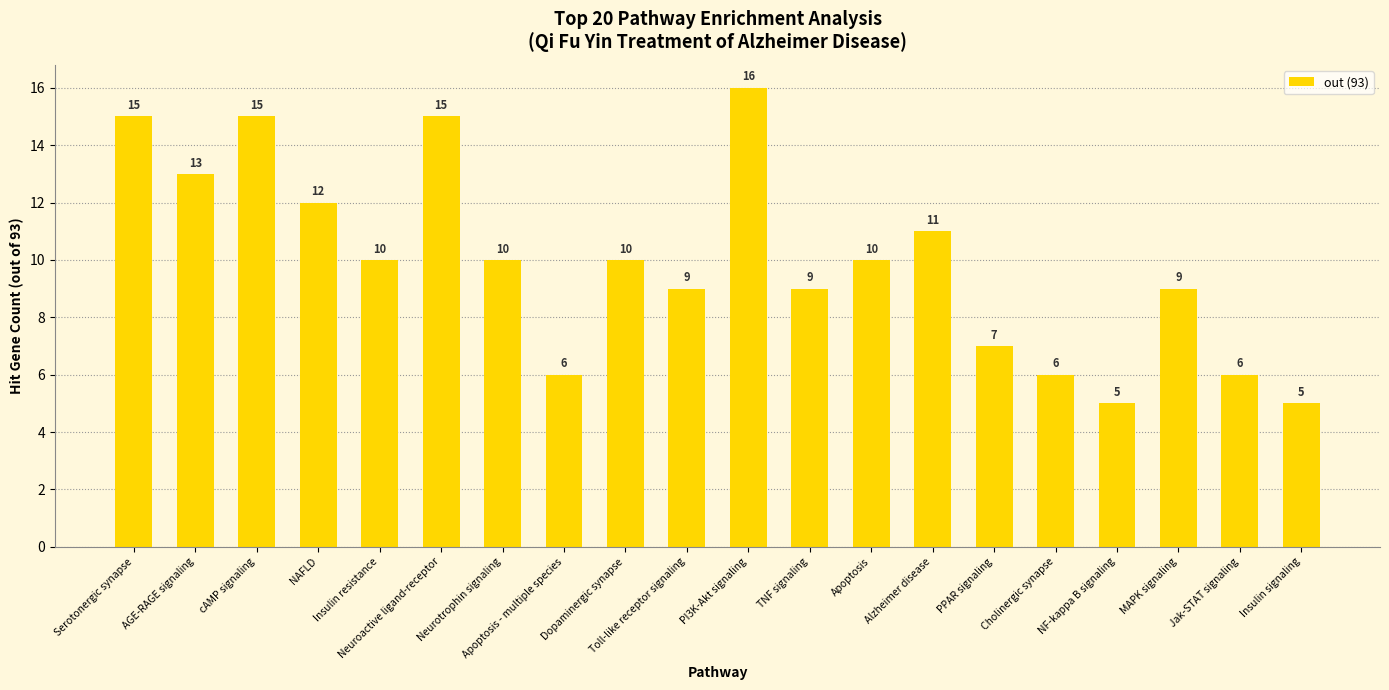

Are the bars grouped side by side (vs. stacked)?

No